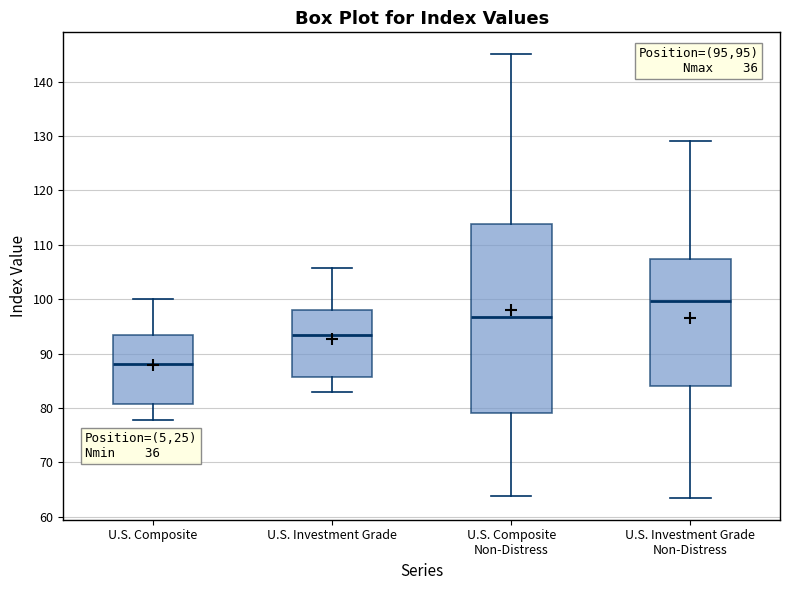

Reading left to right, read every box against the y-axis: the position of its median line, the range the box covers, and the ends of its whiskers. The values are not printed on the chart, so give them approximately, as read against the axis.

U.S. Composite: median 88, box 81 to 93, whiskers 78 to 100
U.S. Investment Grade: median 93, box 86 to 98, whiskers 83 to 106
U.S. Composite Non-Distress: median 97, box 79 to 114, whiskers 64 to 145
U.S. Investment Grade Non-Distress: median 100, box 84 to 107, whiskers 64 to 129